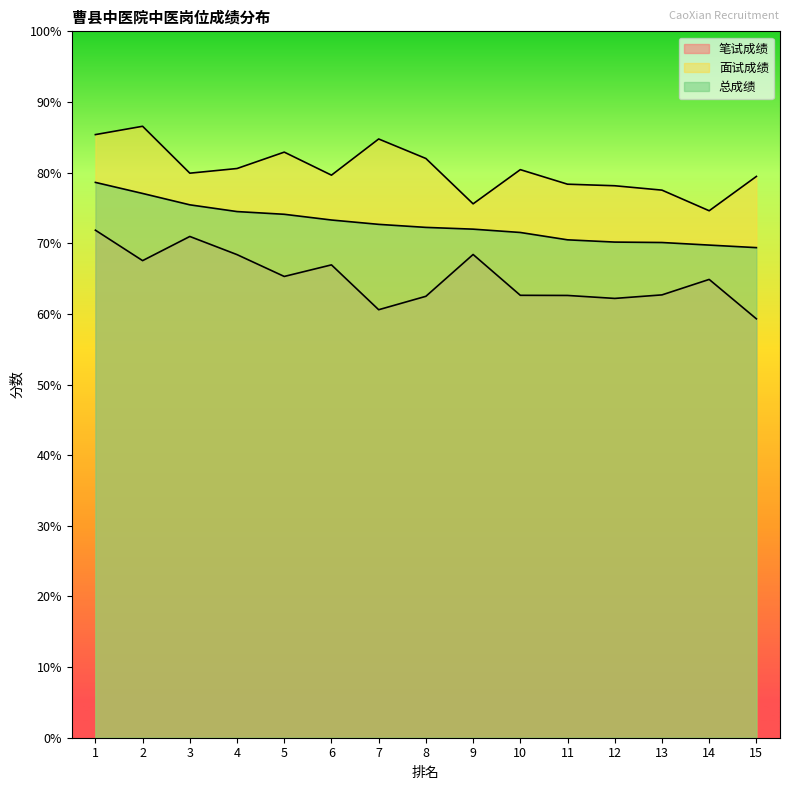

What is the difference between the maximum and minimum values in the 总成绩 series?

9.2